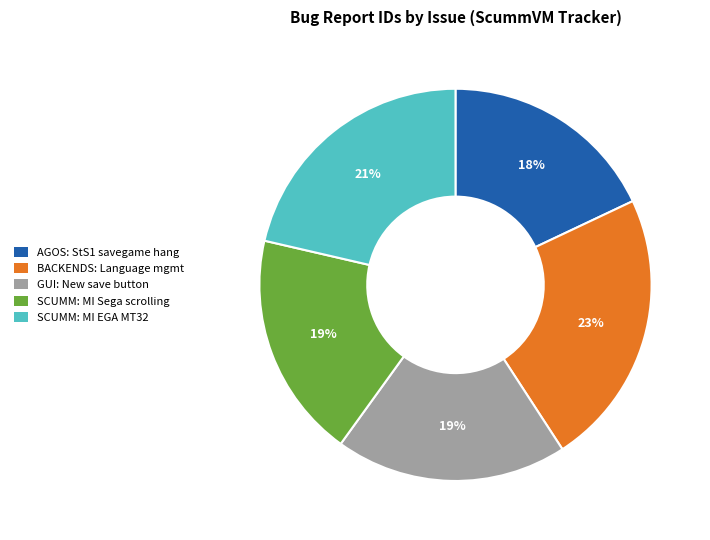

To the nearest percent, what is the average slice percentage?

20%